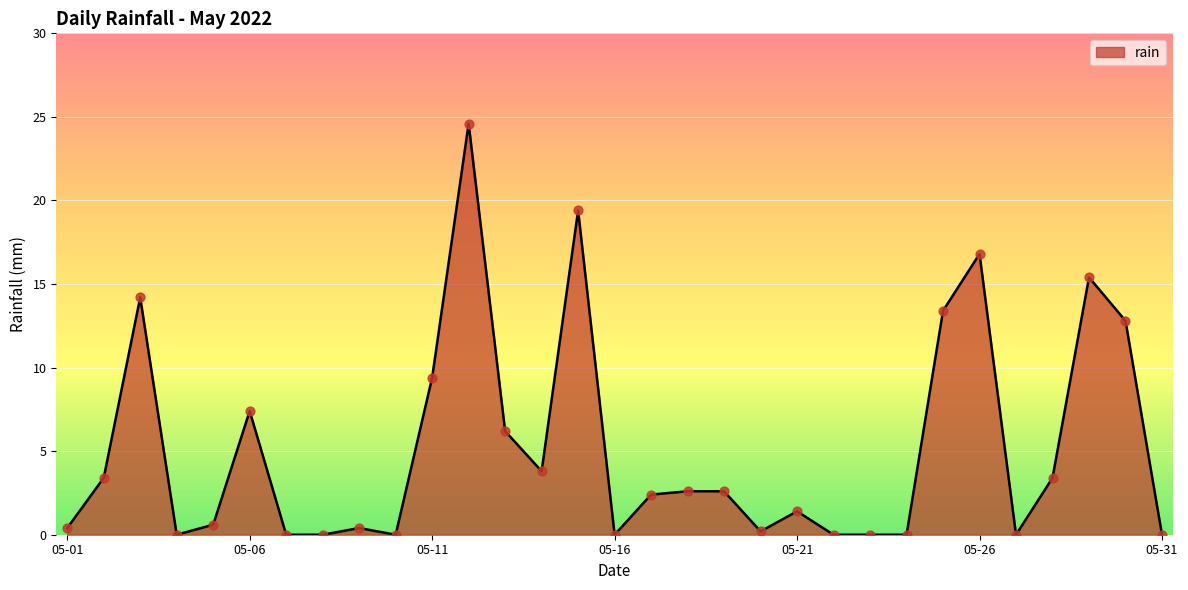

What is the maximum value shown in the chart?

24.6